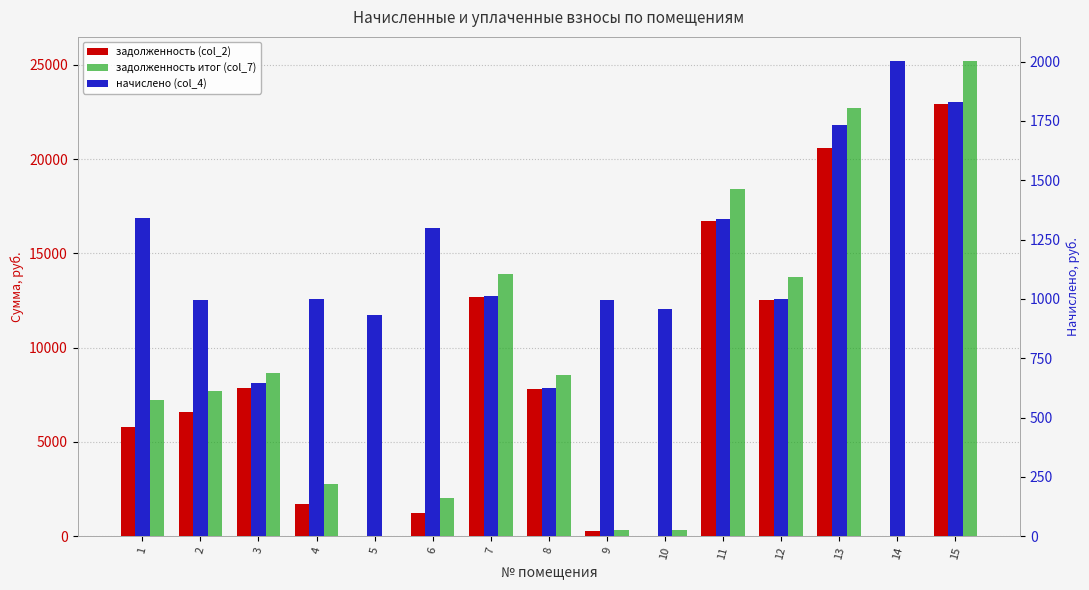

At which label does задолженность итог (col_7) first exceed 7718?

2